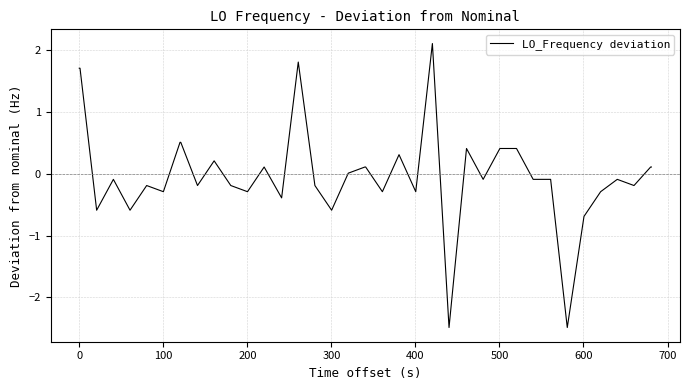

What is the difference between the maximum and minimum values?

4.6